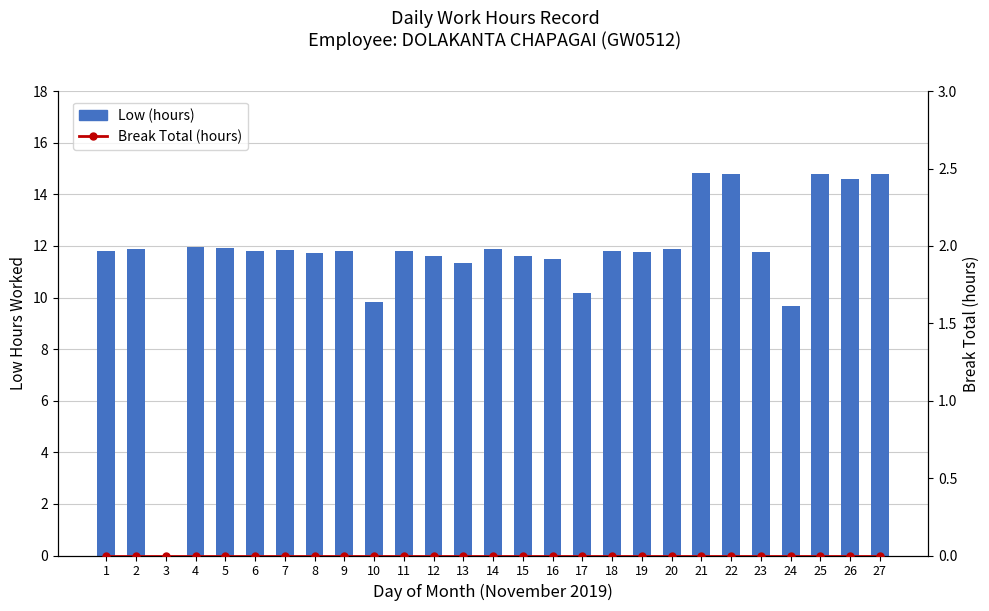

What are all the series names shown in the legend?

Low (hours), Break Total (hours)